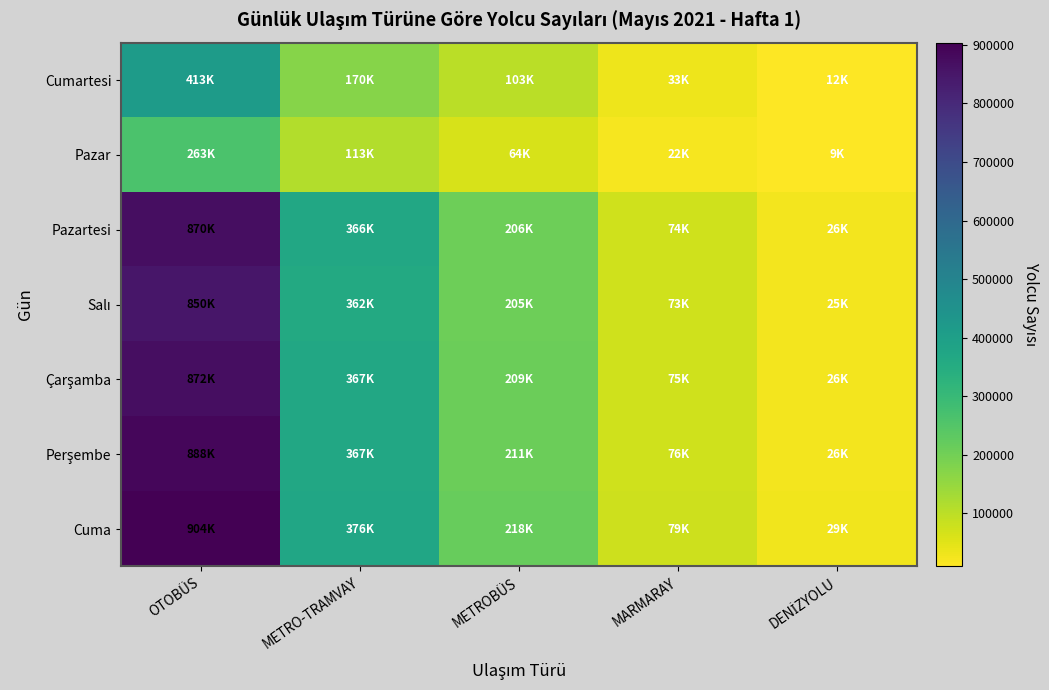

At which category is the sum across all series the highest?

OTOBÜS